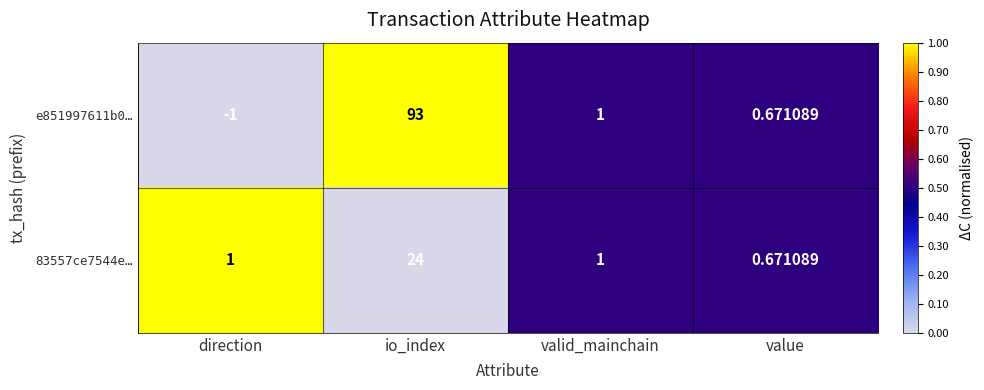

At how many categories does at least one series exceed 0?

4